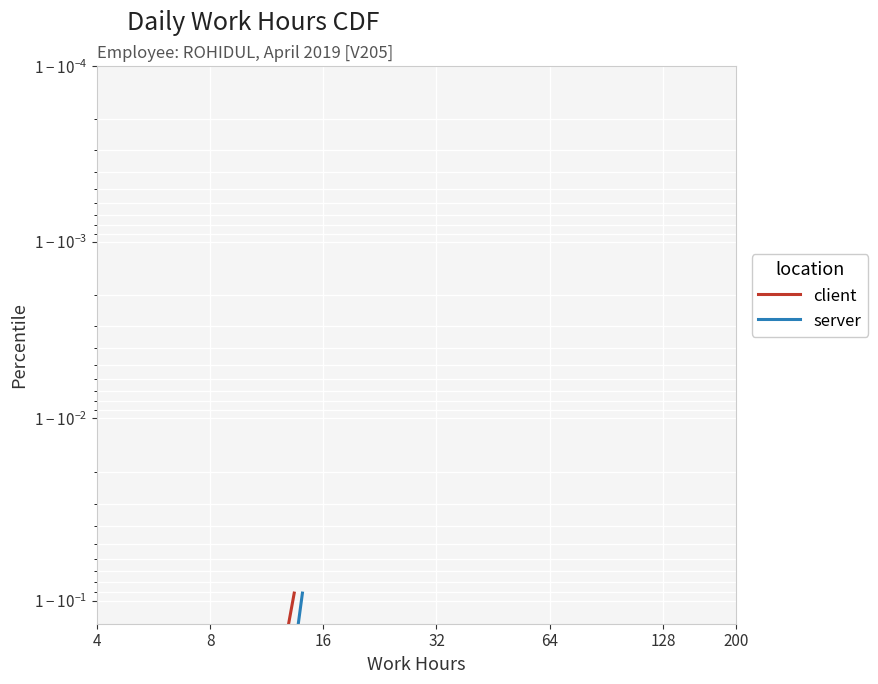

What is the difference between the maximum and second lowest values in the server series?

0.8